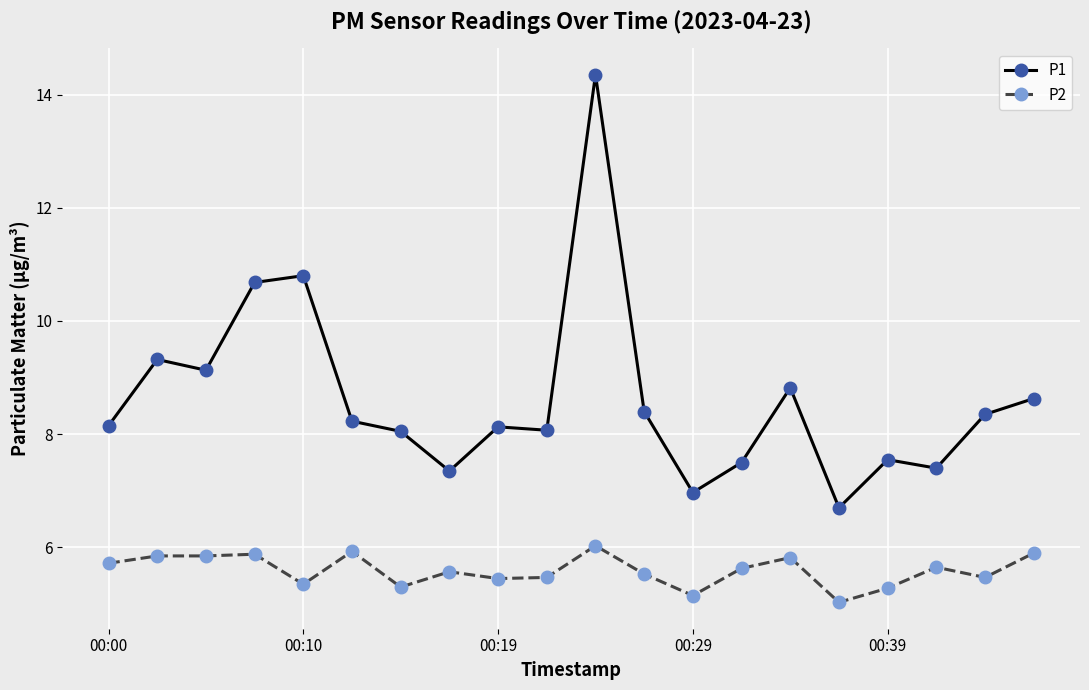

Which series has the largest range (max minus min)?

P1